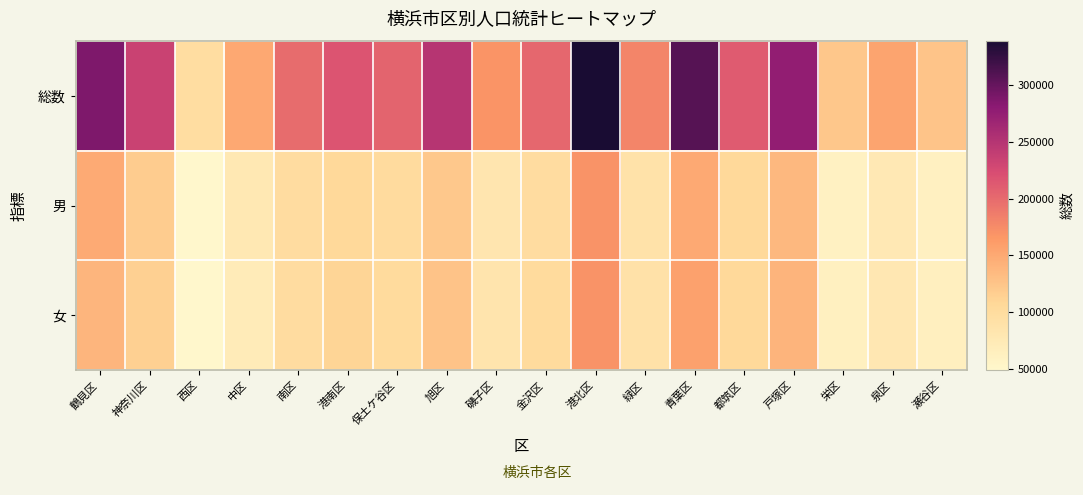

Rank the series by their maximum value, from highest to lowest.

総数, 男, 女